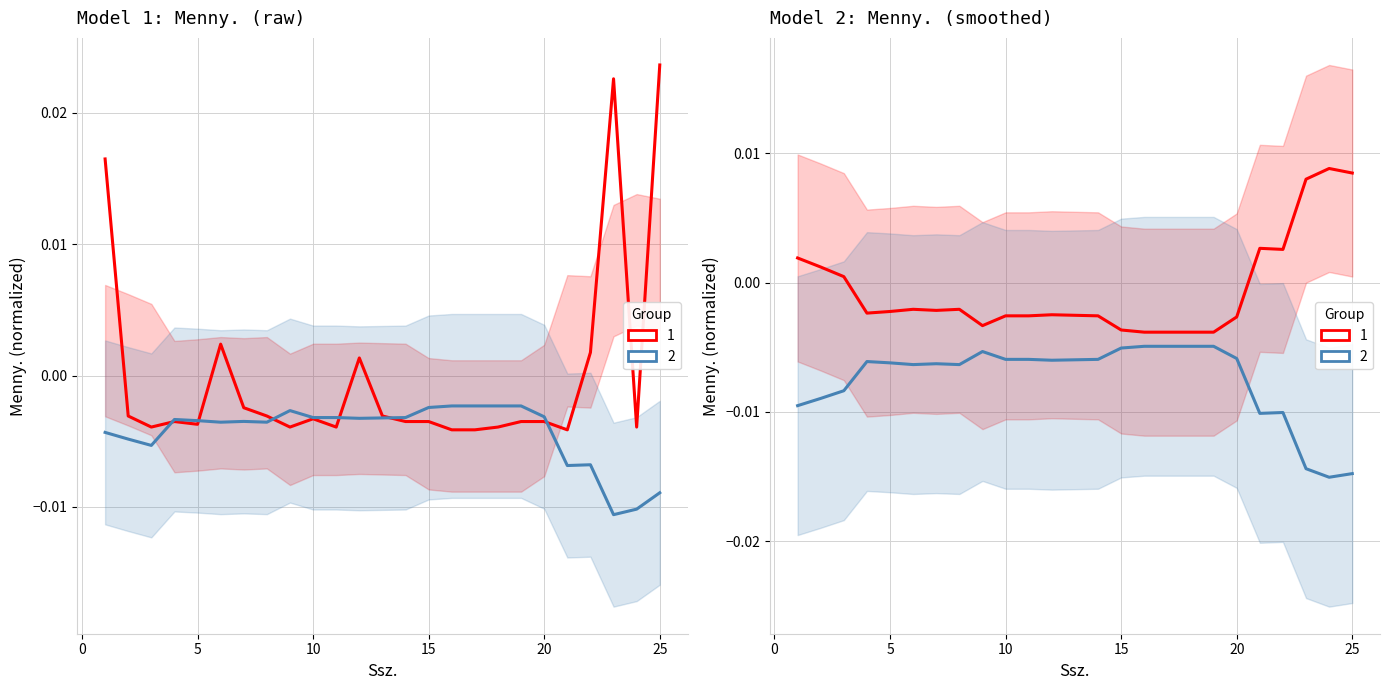

The chart shows a value of 0.0 at 22. True or false?

False